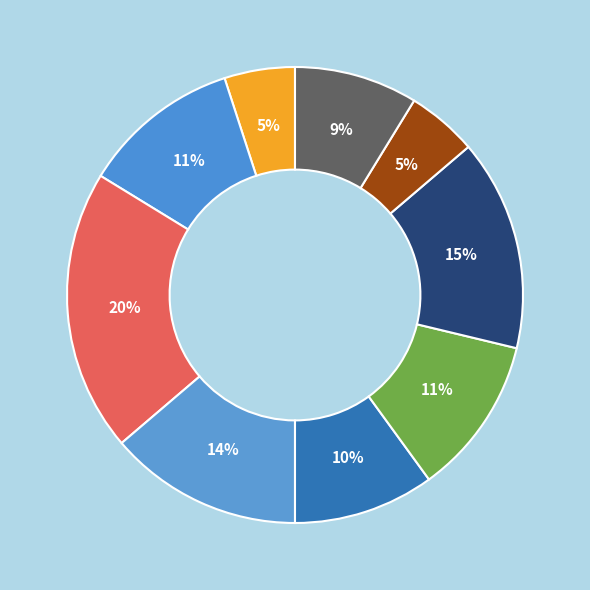

How many segments does this pie chart have?

9